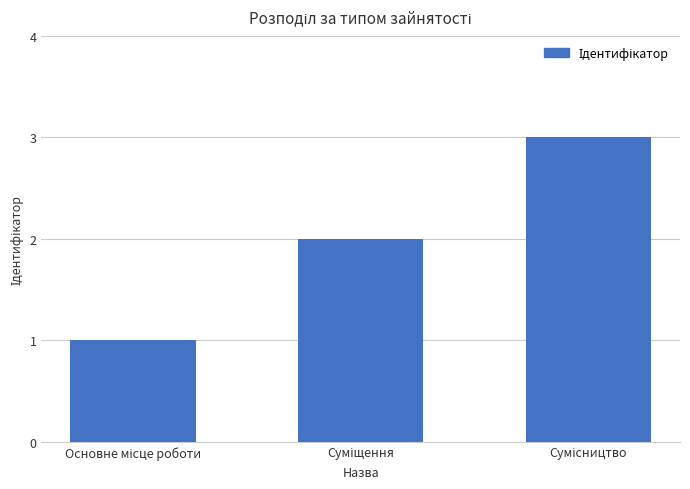

What is the maximum value shown in the chart?

3